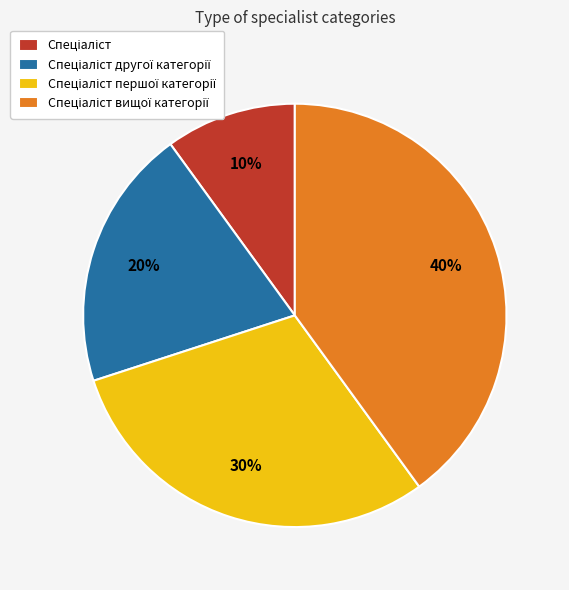

To the nearest percent, what is the average slice percentage?

25%